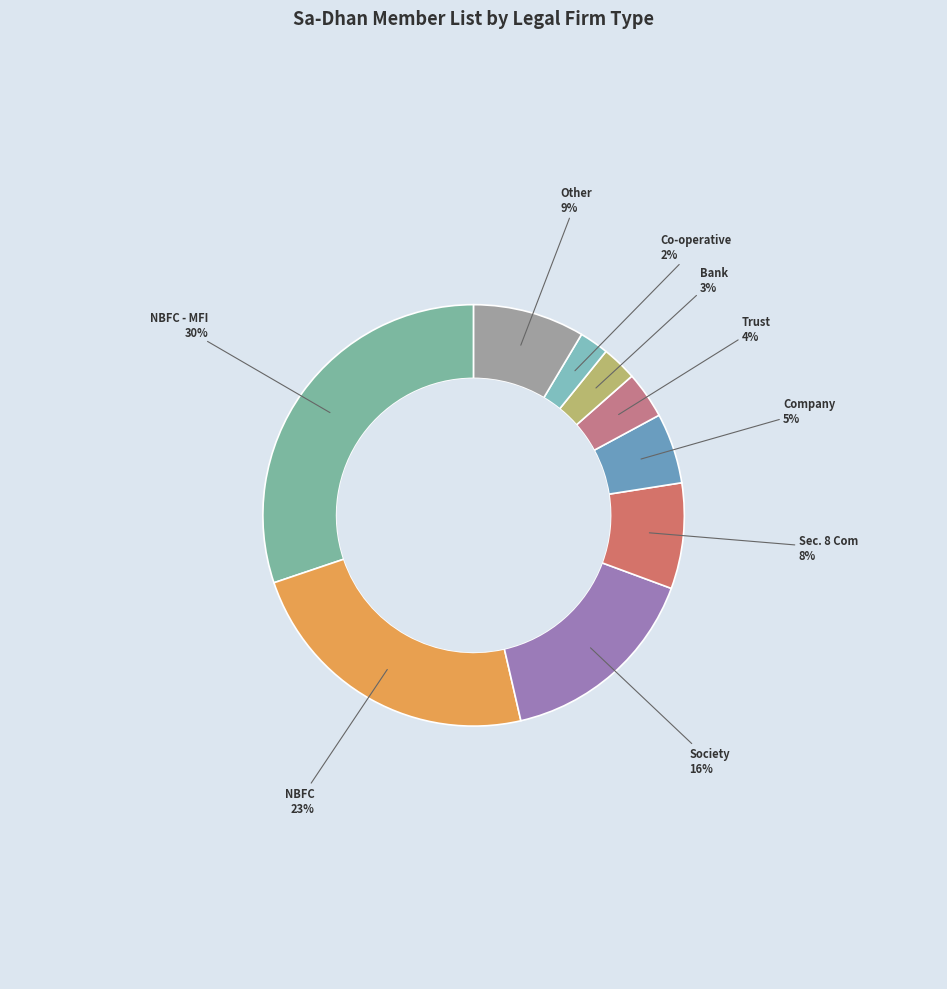

Rank the categories by value from highest to lowest.

NBFC - MFI, NBFC, Society, Other, Sec. 8 Com, Company, Trust, Bank, Co-operative